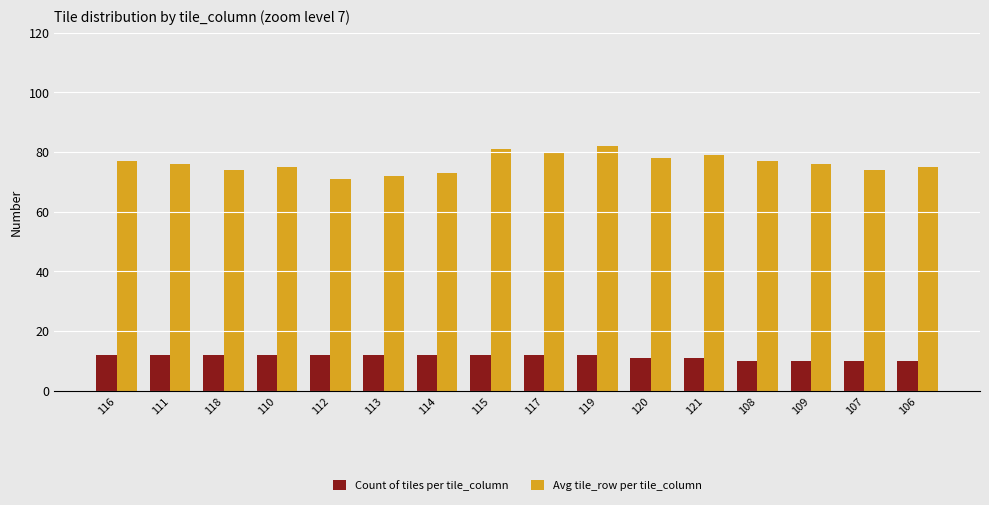

True or false: Count of tiles per tile_column has a value of 19 at 116.

False